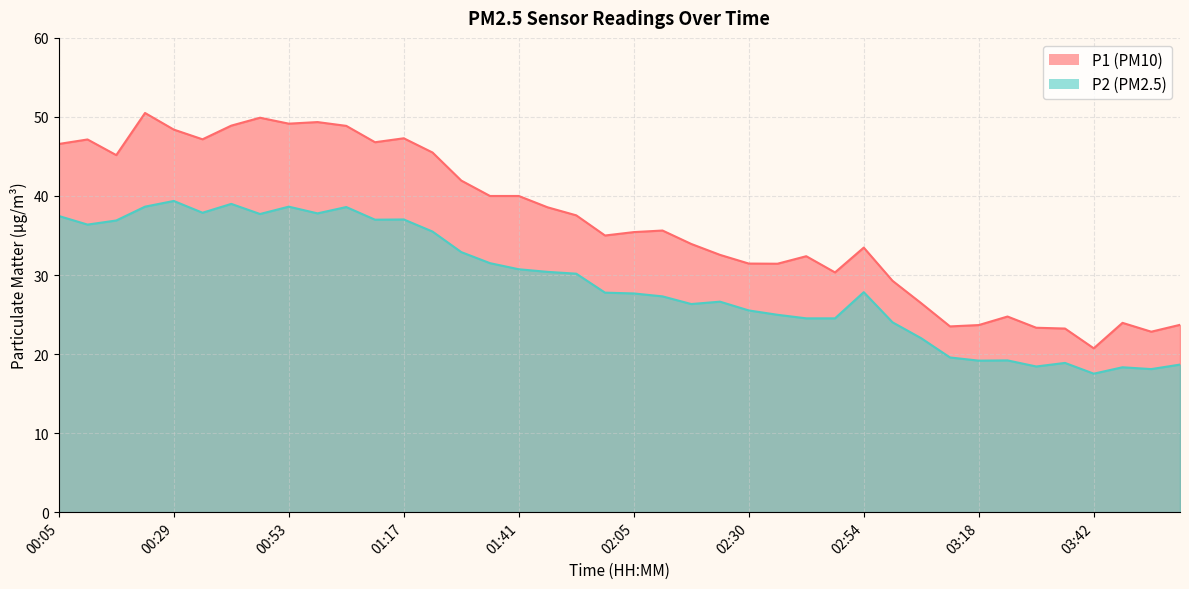

What is the average value of the P2 series?

29.0